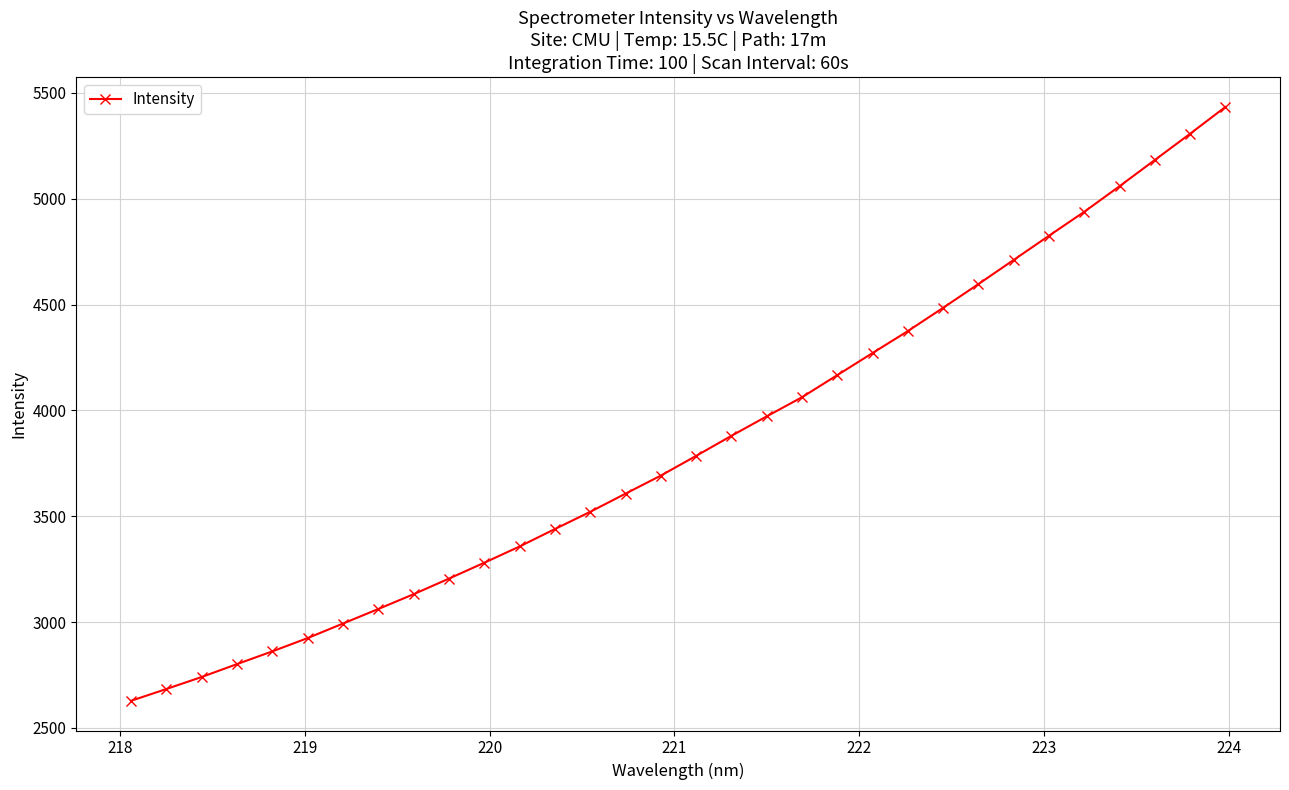

What is the smallest value displayed?

2627.7